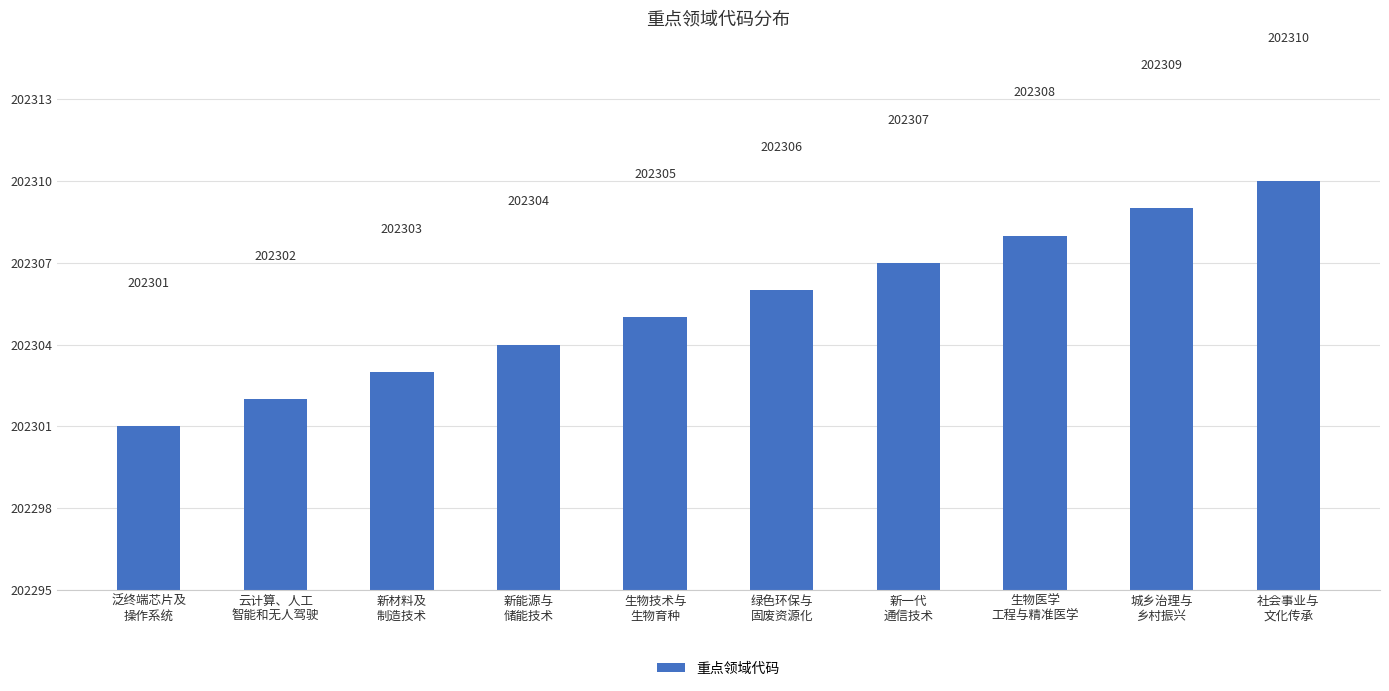

Reading left to right, list all the values displayed in this chart.

202301	202302	202303	202304	202305	202306	202307	202308	202309	202310